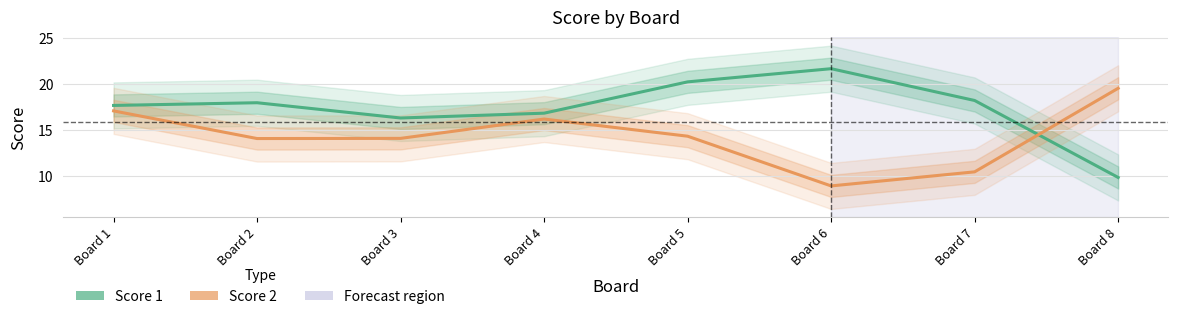

What is the total value across all series at Board 7?

28.7